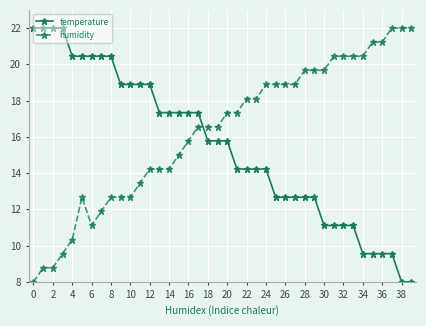

Rank the series by their average value, from highest to lowest.

humidity, temperature